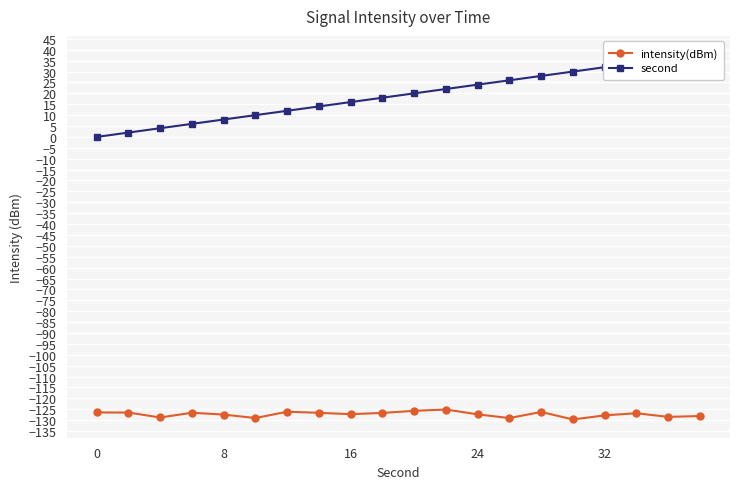

True or false: intensity(dBm) has a value of -127.3 at 16.

True